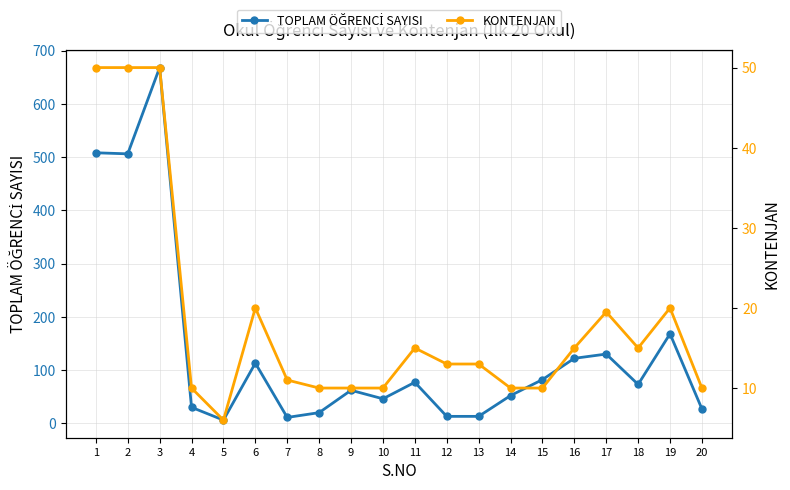

At 4, list the series in order from largest to smallest.

TOPLAM ÖĞRENCİ SAYISI, KONTENJAN